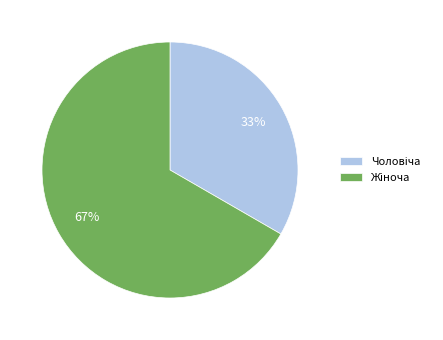

Does any single category account for the majority?

Yes